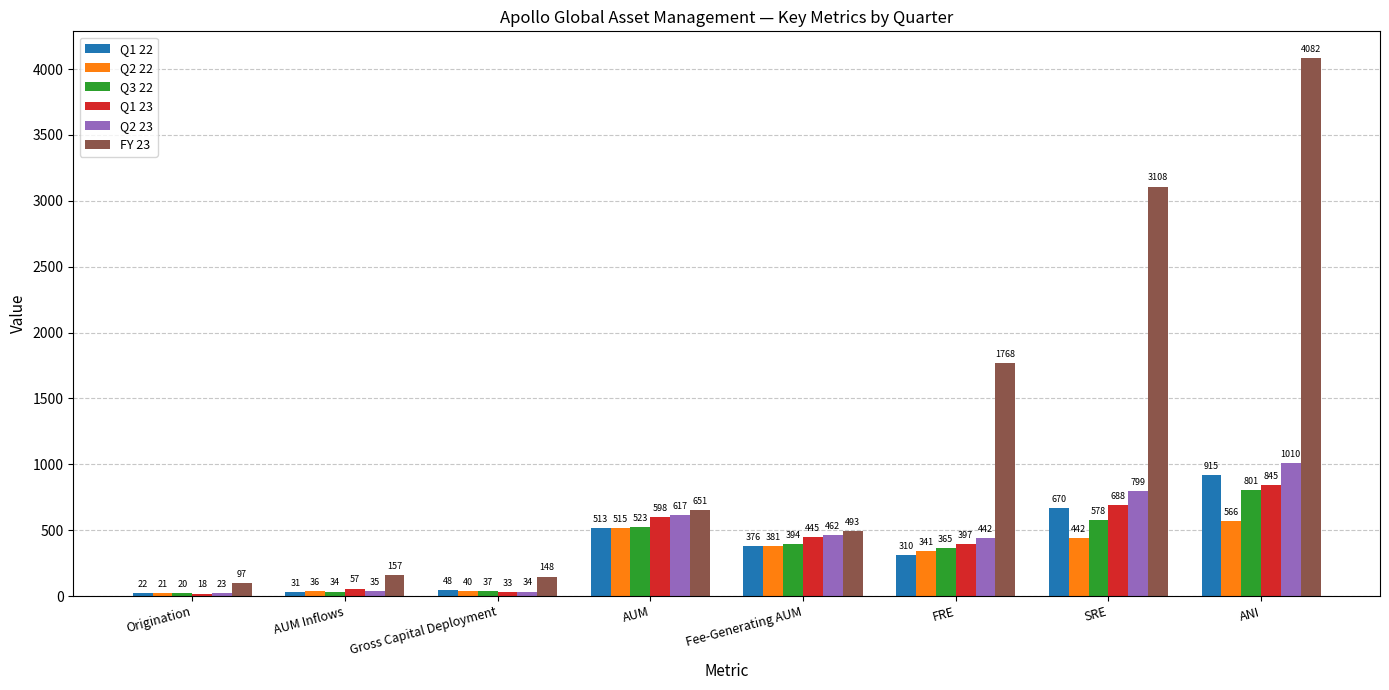

Which series changed the most between FRE and SRE?

FY 23